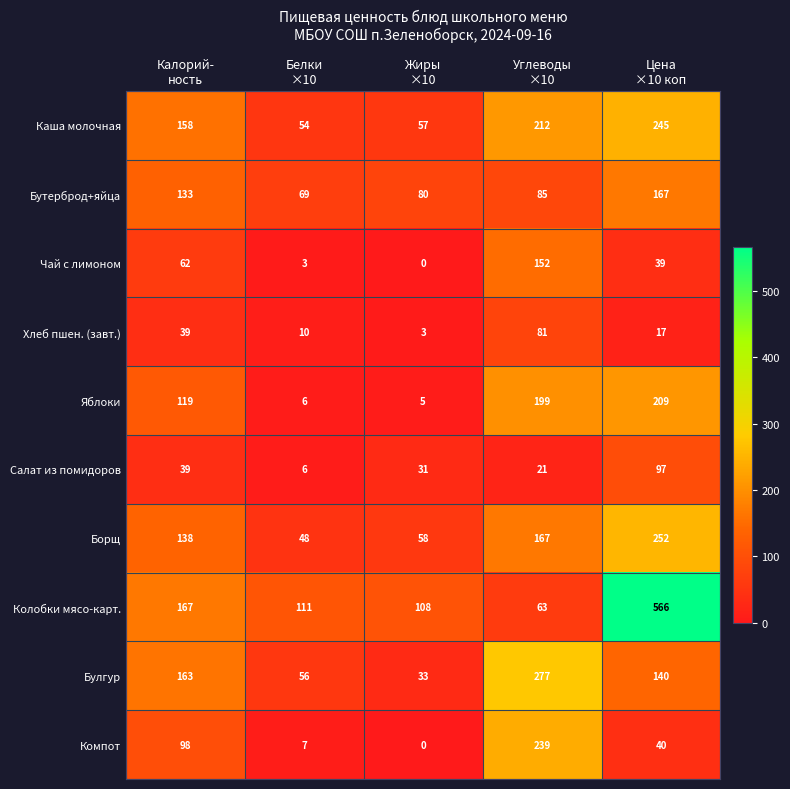

What is the total value across all series at Калорий-
ность?

1116